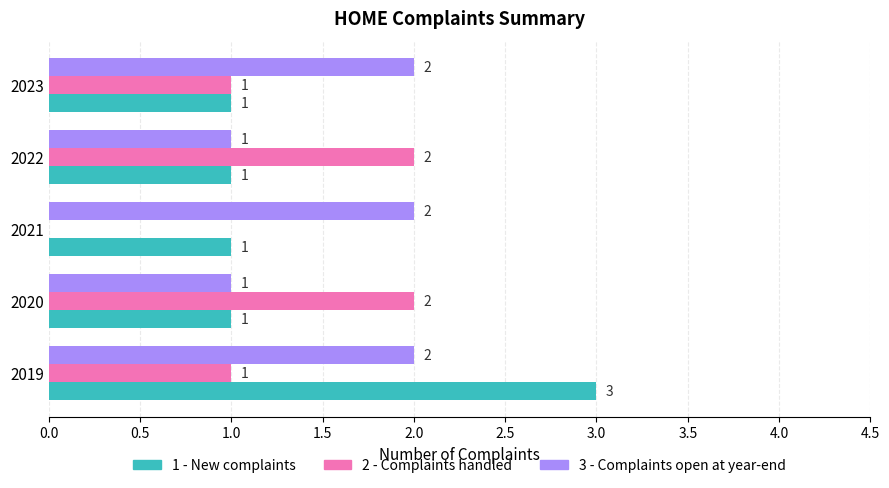

Which series has the largest total across all categories?

3 - Complaints open at year-end